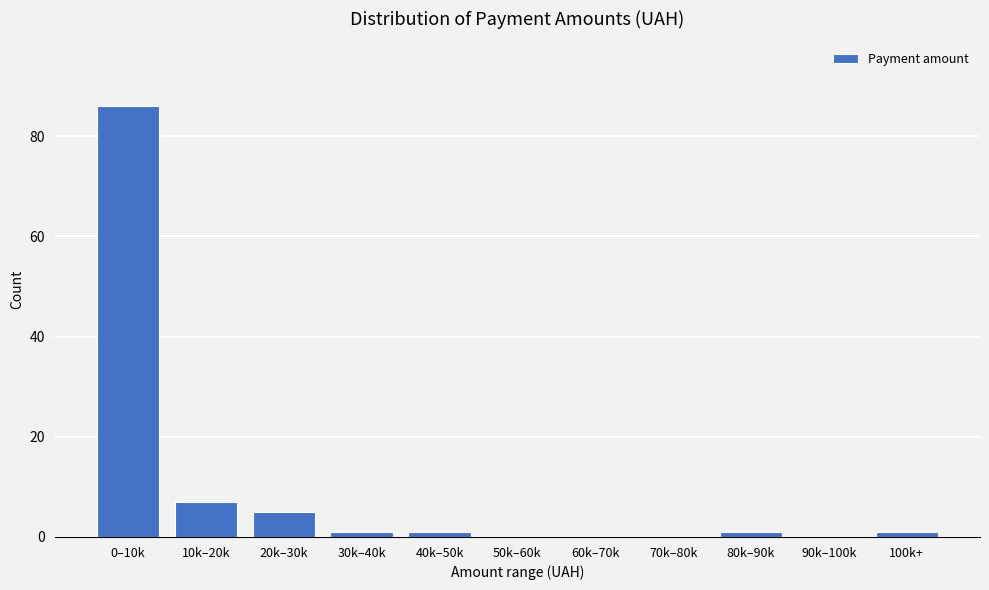

Reading left to right, transcribe all the data shown in this chart.

0–10k=86	10k–20k=7	20k–30k=5	30k–40k=1	40k–50k=1	50k–60k=0	60k–70k=0	70k–80k=0	80k–90k=1	90k–100k=0	100k+=1